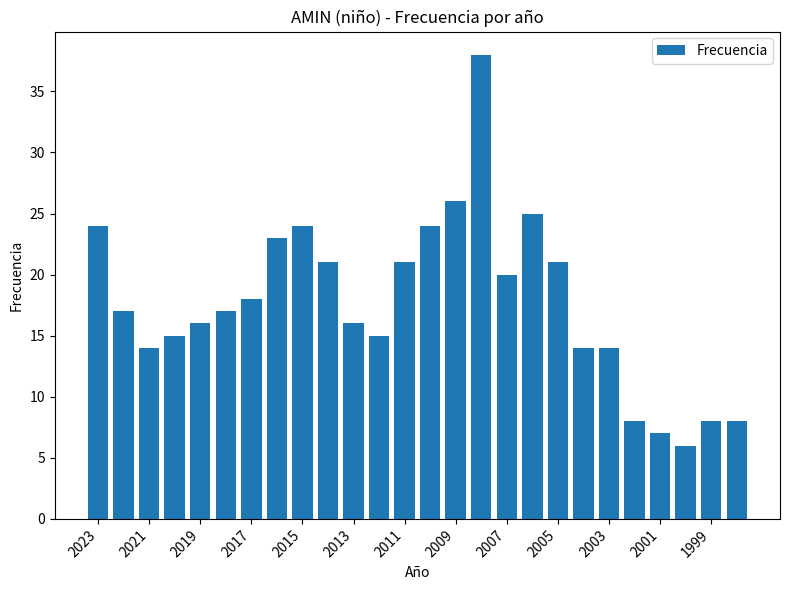

What is the sum of all values?

460